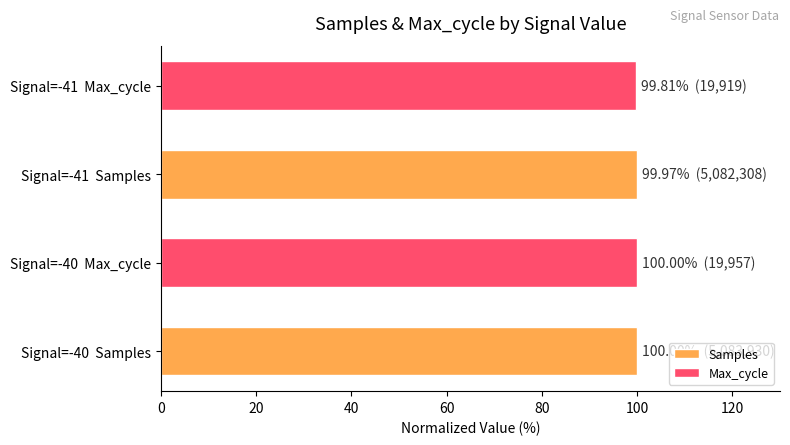

What is the average value of the Max_cycle series?

99.9